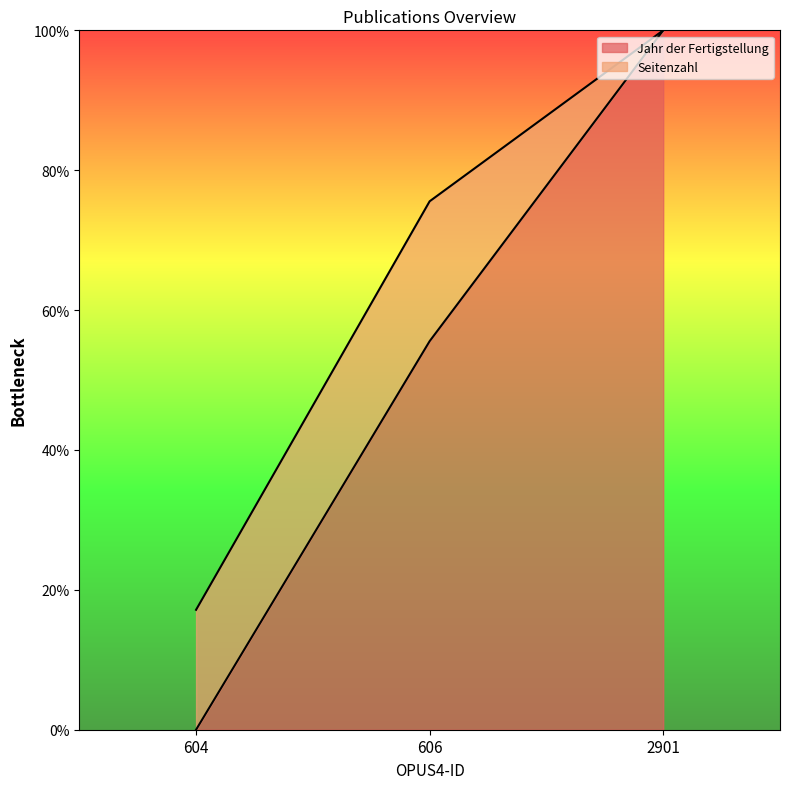

Reading left to right, transcribe the values for Jahr der Fertigstellung.

604=0.0	606=55.6	2901=100.0